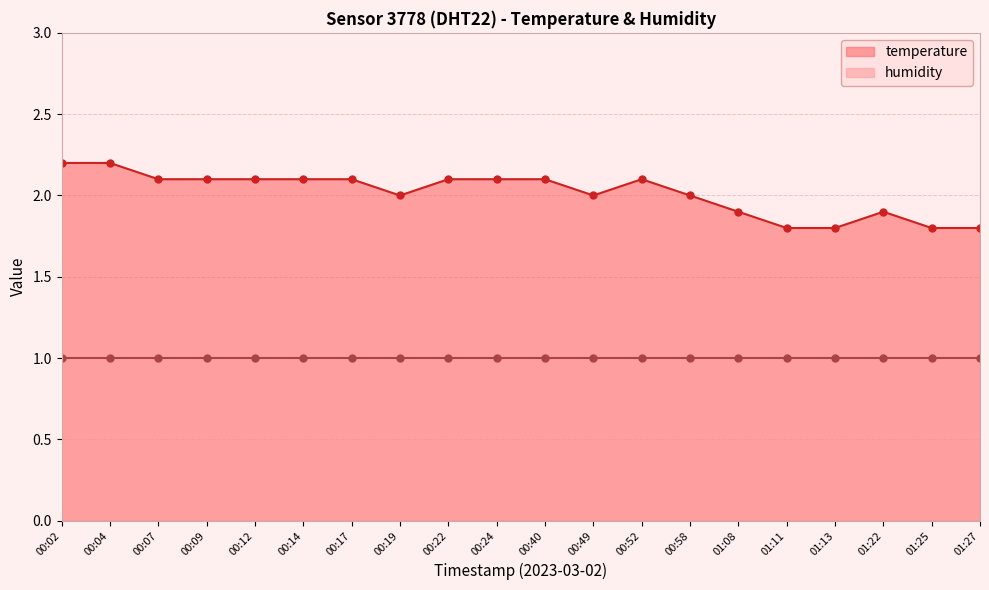

The value of temperature at 01:08 is 1.9. True or false?

True